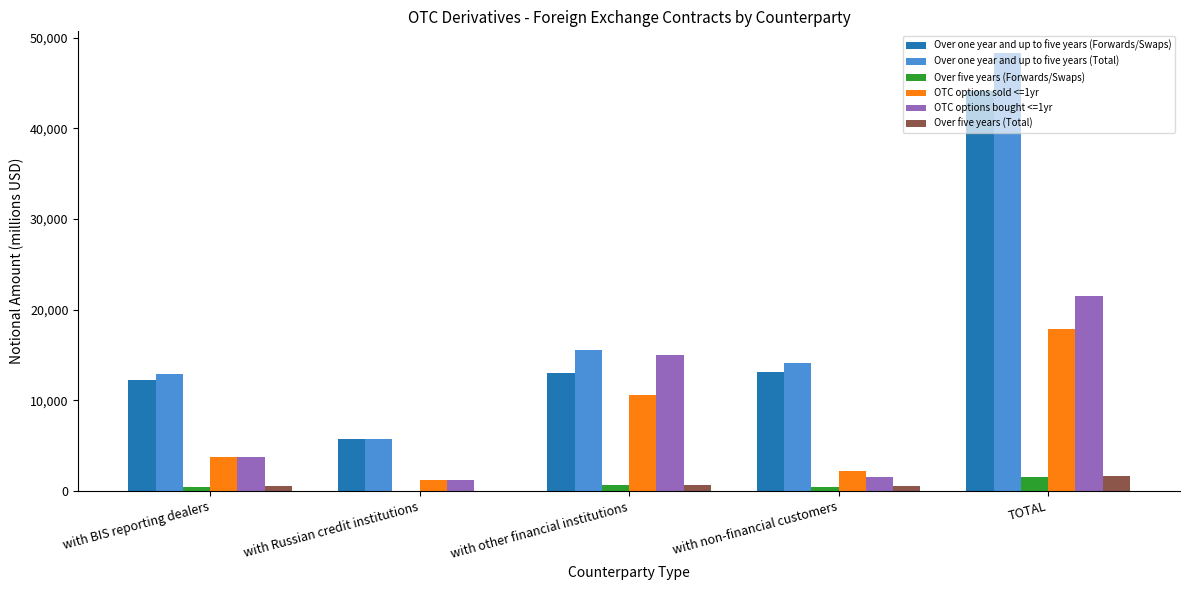

Are the bars grouped side by side (vs. stacked)?

Yes